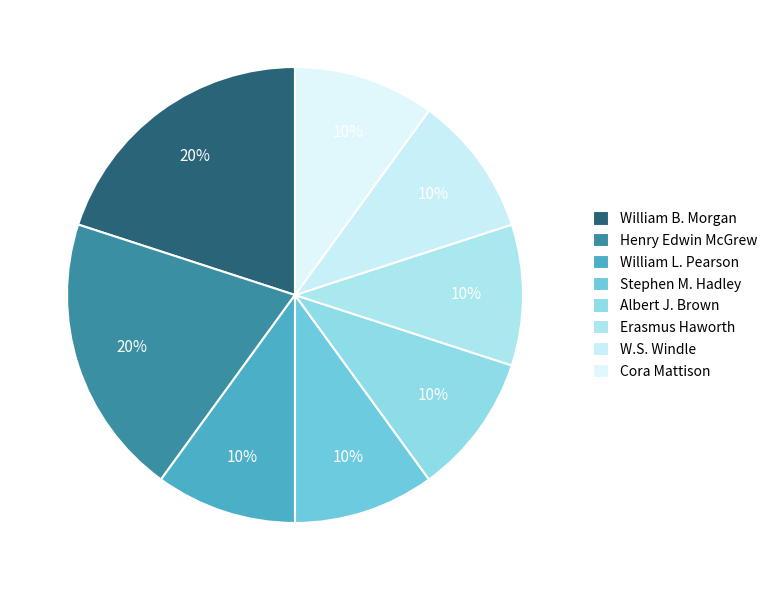

How many segments does this pie chart have?

8